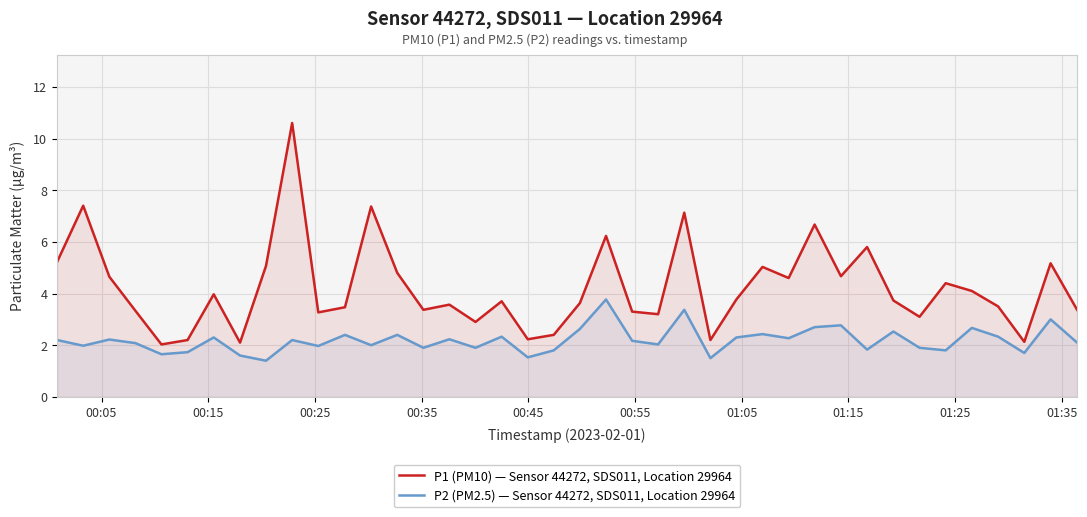

Rank the series by their average value, from highest to lowest.

P1 (PM10) — Sensor 44272, SDS011, Location 29964, P2 (PM2.5) — Sensor 44272, SDS011, Location 29964